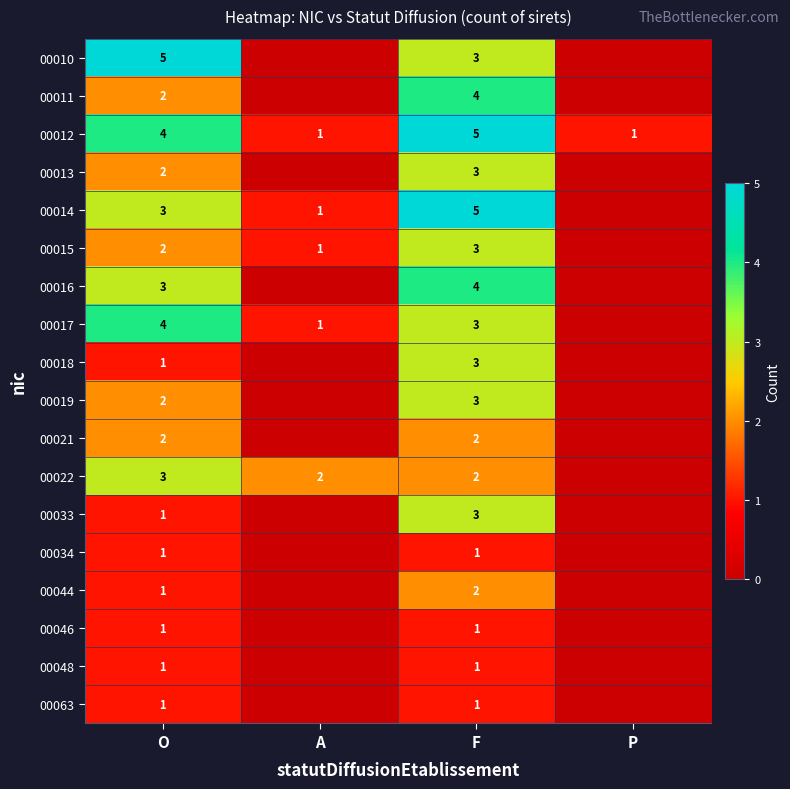

Where is 00012 nearest to the value 3?

O